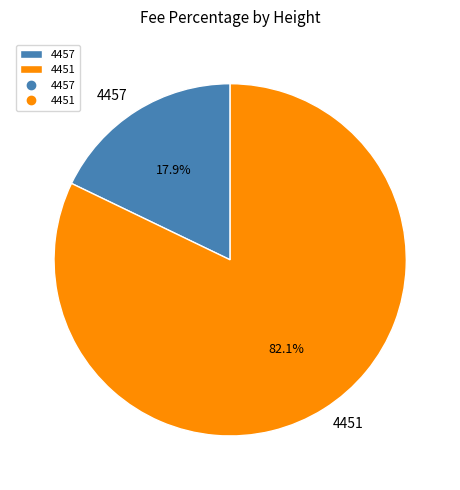

Which slice represents more than half of the pie?

4451